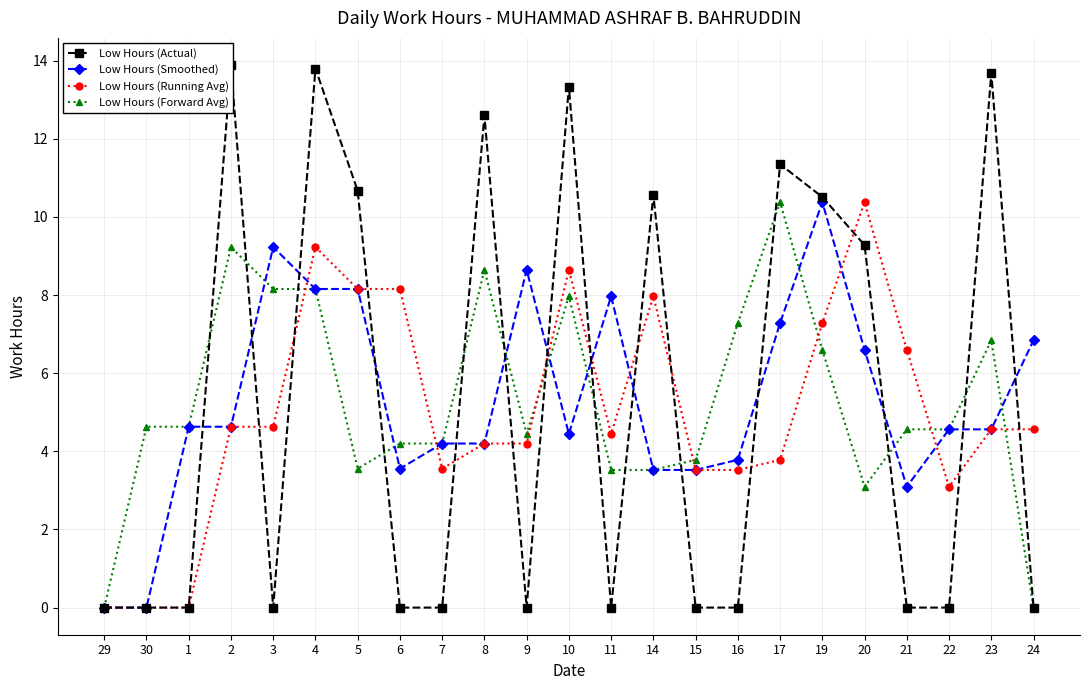

How many interior local peaks does the Low Hours (Actual) series have?

7